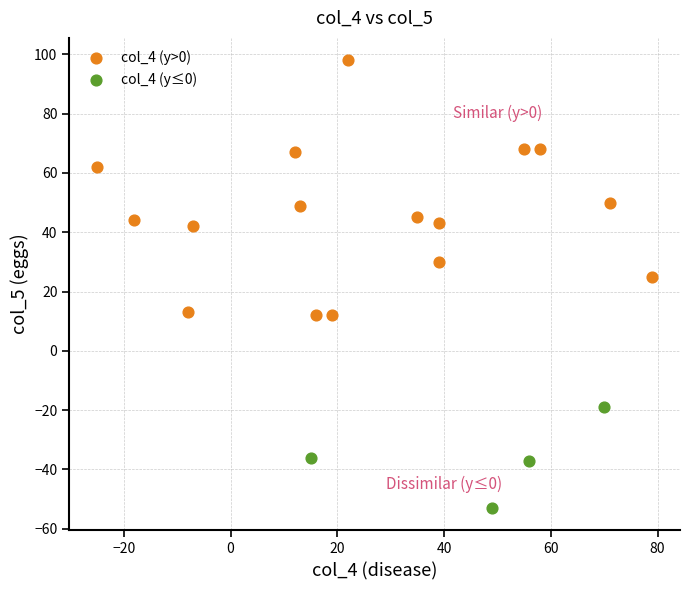

What are all the series names shown in the legend?

col_4 (y>0), col_4 (y≤0)